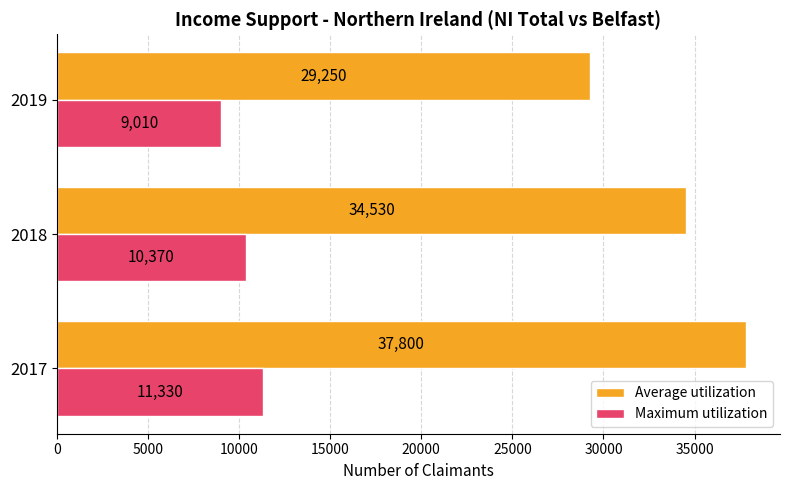

Count the number of categories in the chart.

3